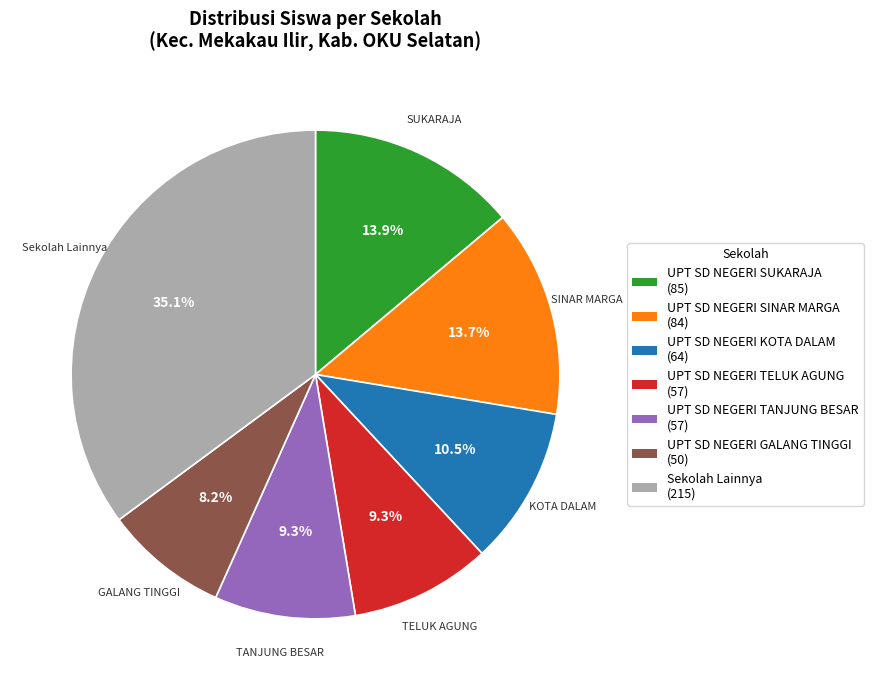

Does UPT SD NEGERI KOTA DALAM (64) account for over 50% of the chart?

No